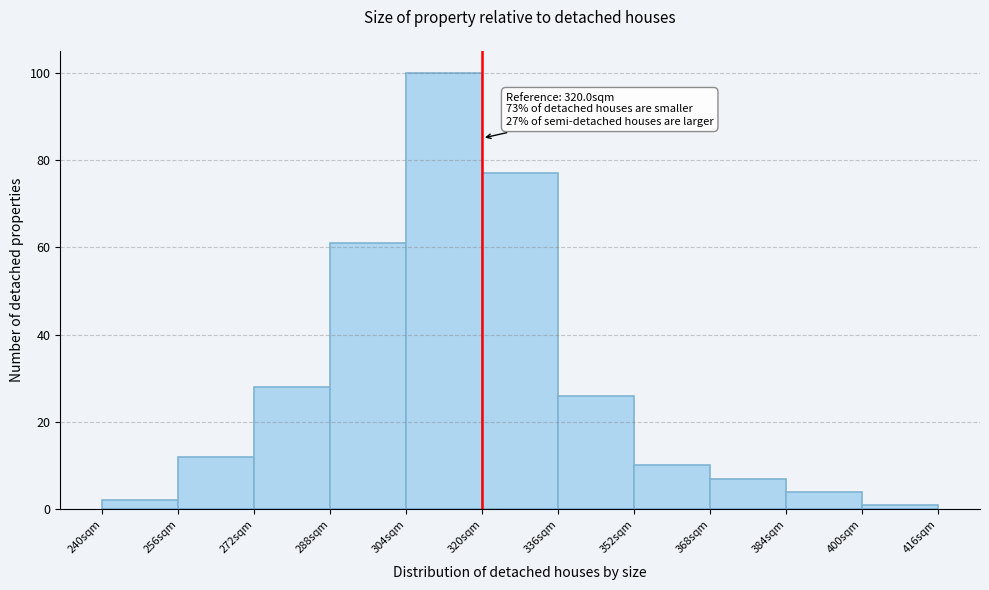

Over which range of the x-axis is the bar tallest?

304 to 320